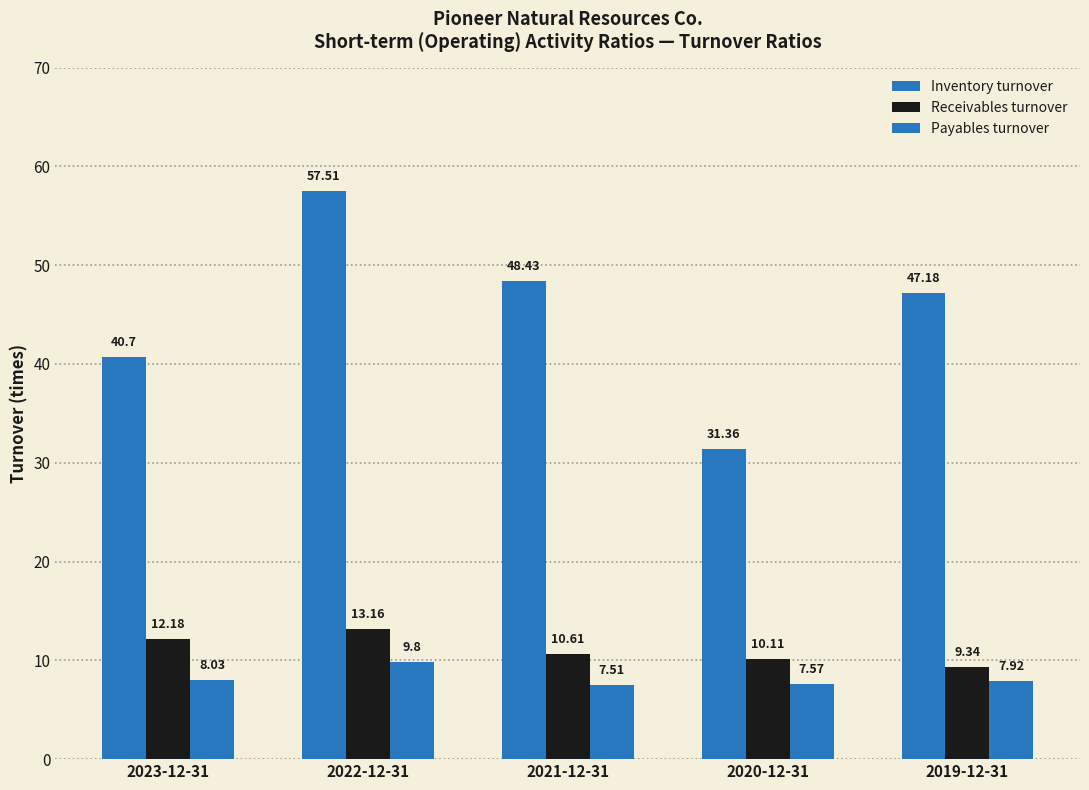

Reading right to left, extract all data points from this chart.

Inventory turnover: 2019-12-31=47.2	2020-12-31=31.4	2021-12-31=48.4	2022-12-31=57.5	2023-12-31=40.7
Receivables turnover: 2019-12-31=9.3	2020-12-31=10.1	2021-12-31=10.6	2022-12-31=13.2	2023-12-31=12.2
Payables turnover: 2019-12-31=7.9	2020-12-31=7.6	2021-12-31=7.5	2022-12-31=9.8	2023-12-31=8.0